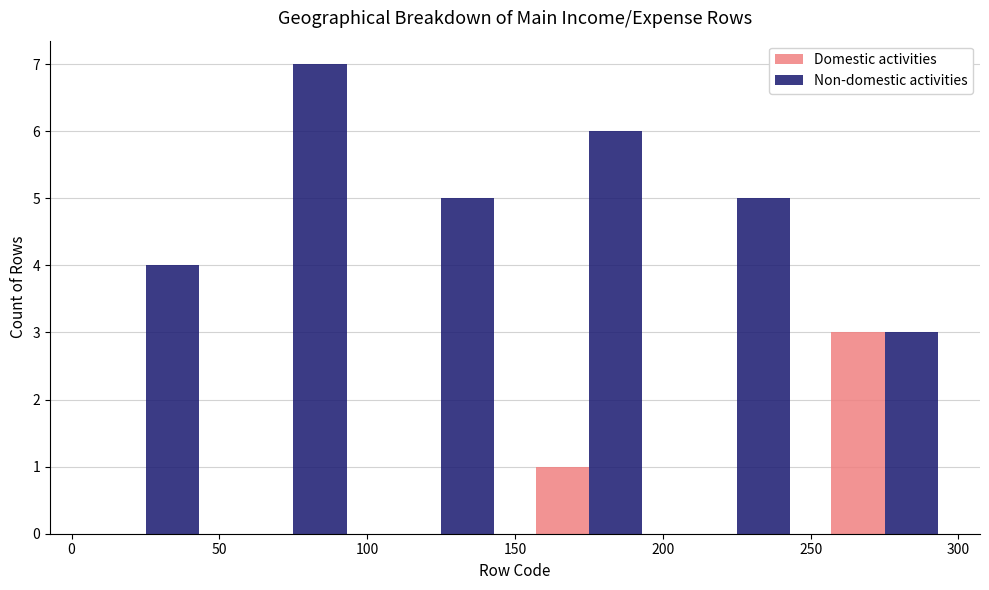

Reading left to right, transcribe this chart: for each range on the x-axis, give the height of each series' bar. The values are not printed on the chart, so give them approximately, as read against the axis.

0 to 50: Domestic activities=0	Non-domestic activities=4
50 to 100: Domestic activities=0	Non-domestic activities=7
100 to 150: Domestic activities=0	Non-domestic activities=5
150 to 200: Domestic activities=1	Non-domestic activities=6
200 to 250: Domestic activities=0	Non-domestic activities=5
250 to 300: Domestic activities=3	Non-domestic activities=3